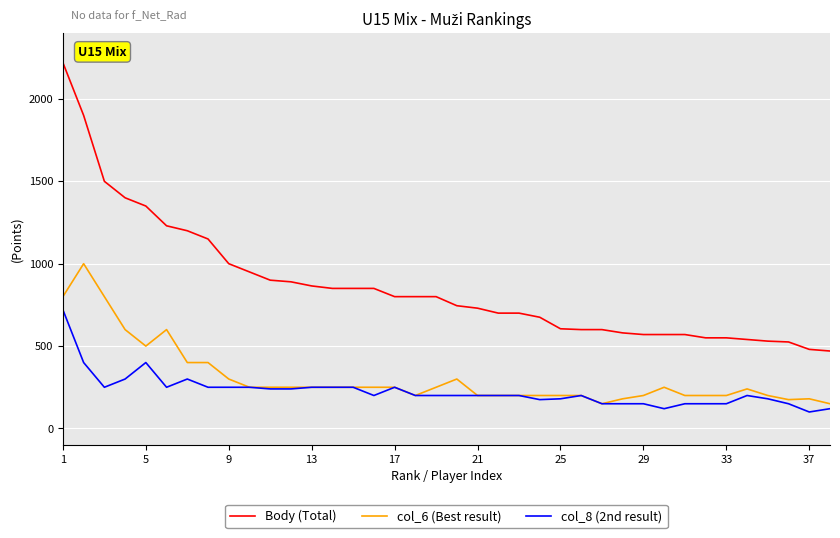

Rank the series by their maximum value, from highest to lowest.

Body (Total), col_6 (Best result), col_8 (2nd result)